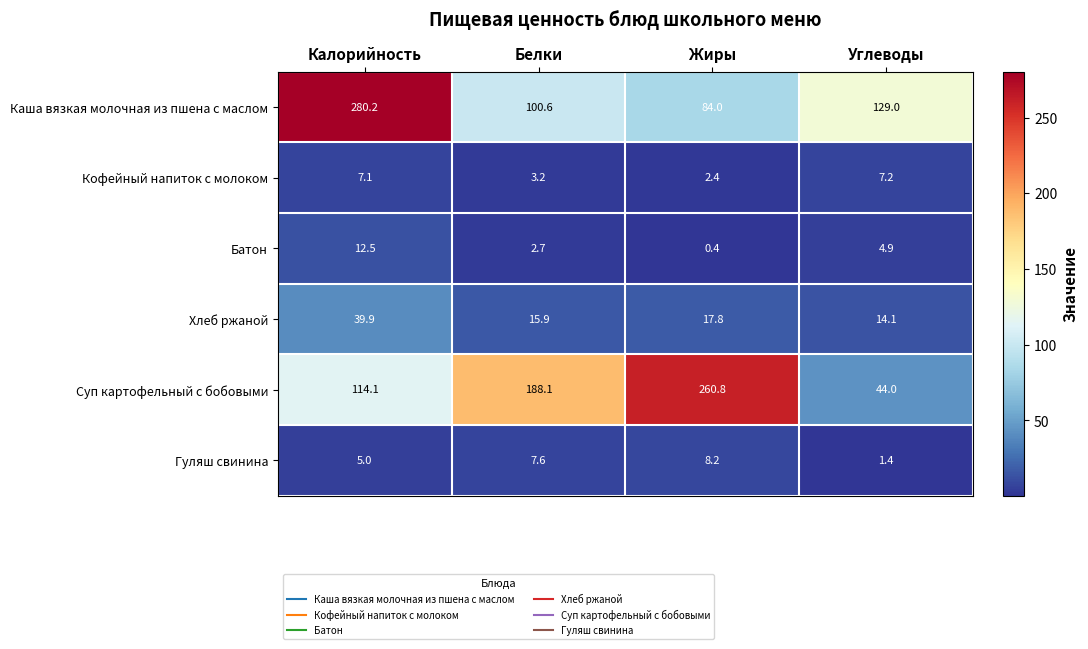

Which category has the lowest value across all series?

Жиры